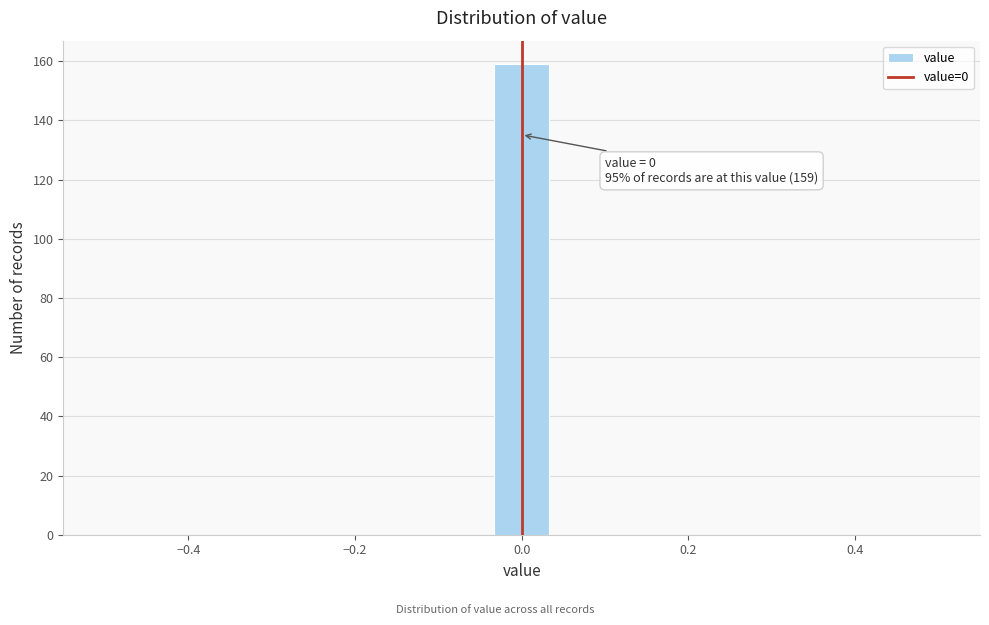

Around what value on the x-axis is the tallest bar? Give the approximate position of its centre, as read against the axis.

0.00